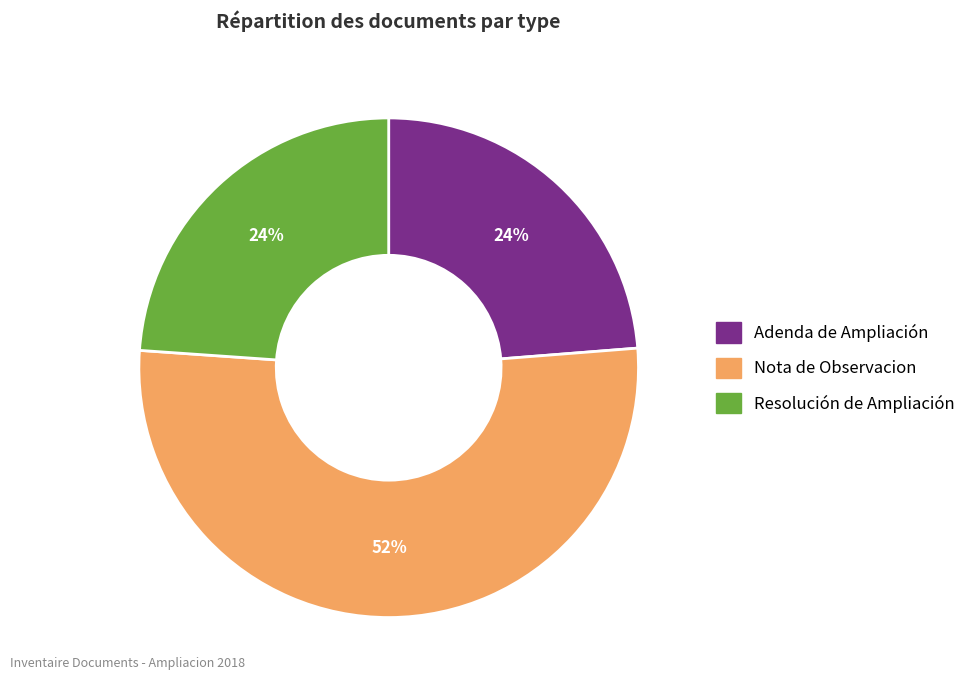

To the nearest percent, what percentage of the pie is Adenda de Ampliación?

24%